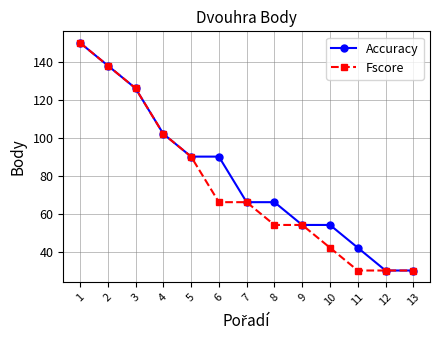

What is the maximum value for Fscore?

150